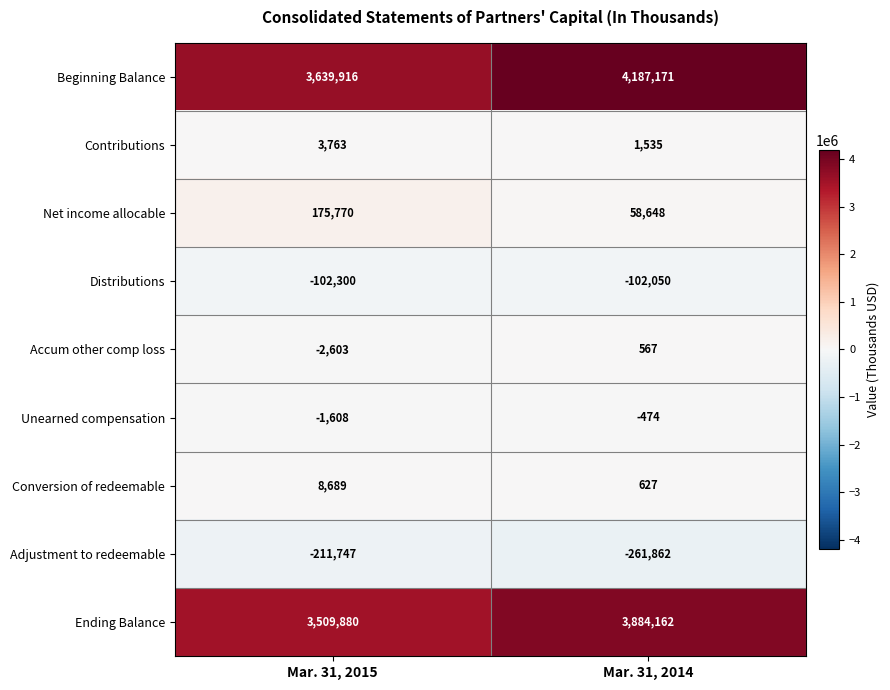

The value of Beginning Balance at Mar. 31, 2014 is 6853887. True or false?

False